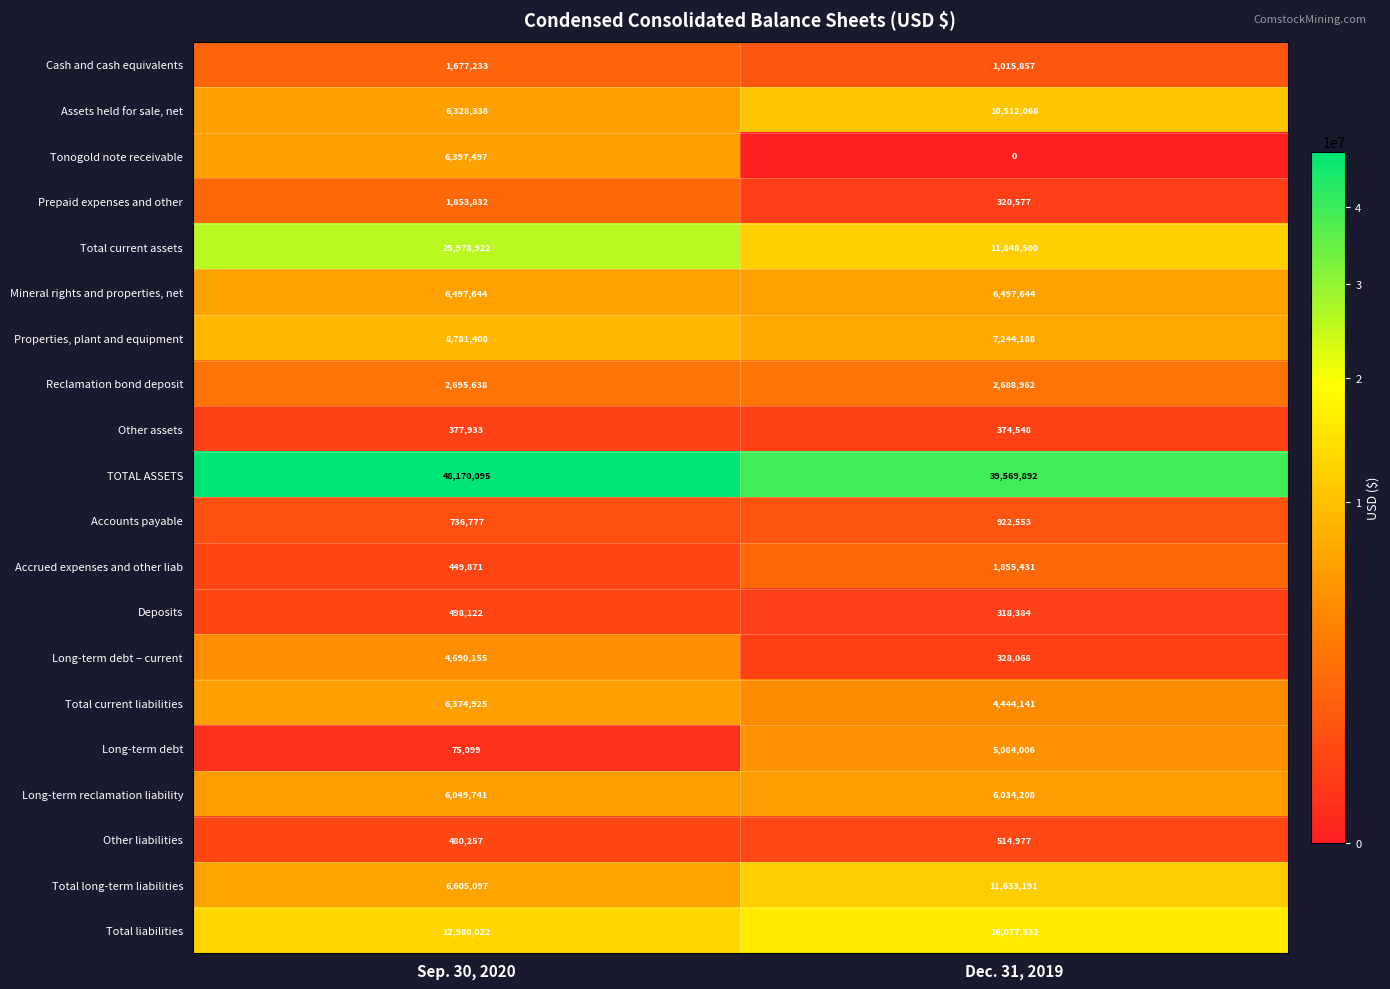

What is the average value of the Properties, plant and equipment series?

8012798